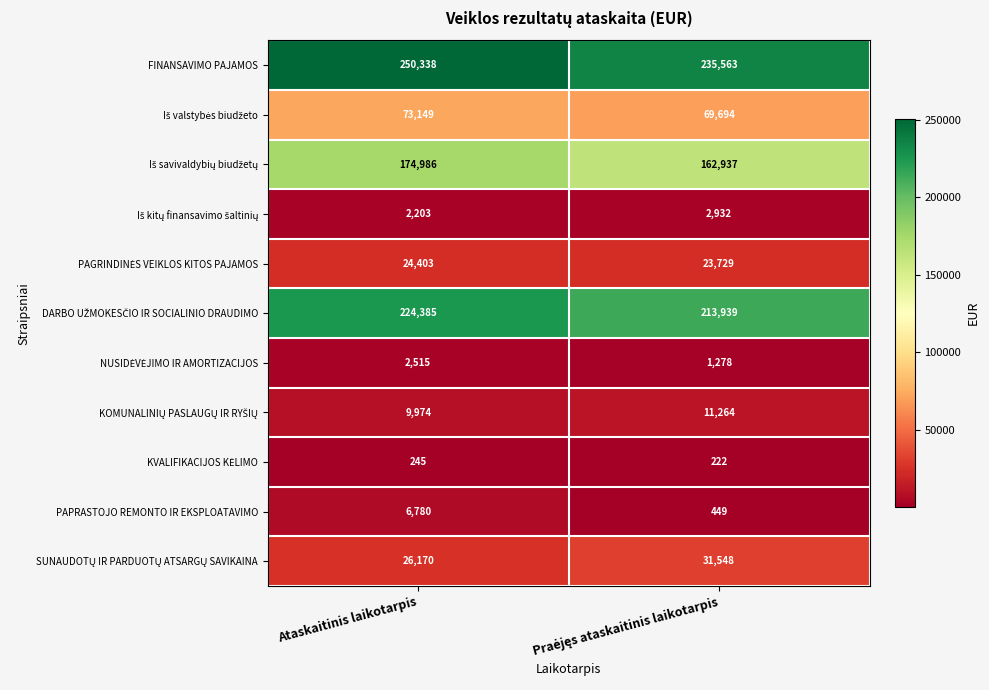

What is the difference between the maximum and minimum values in the FINANSAVIMO PAJAMOS series?

14775